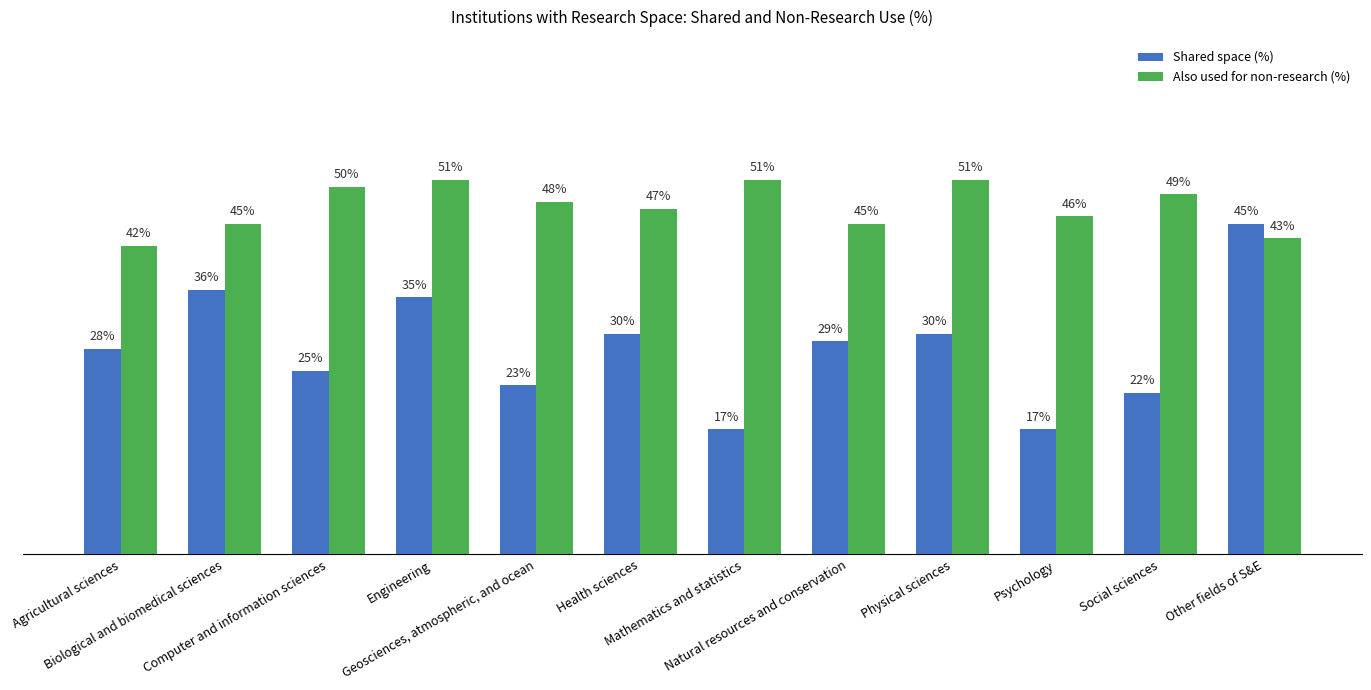

Rank the series by their maximum value, from highest to lowest.

Also used for non-research (%), Shared space (%)